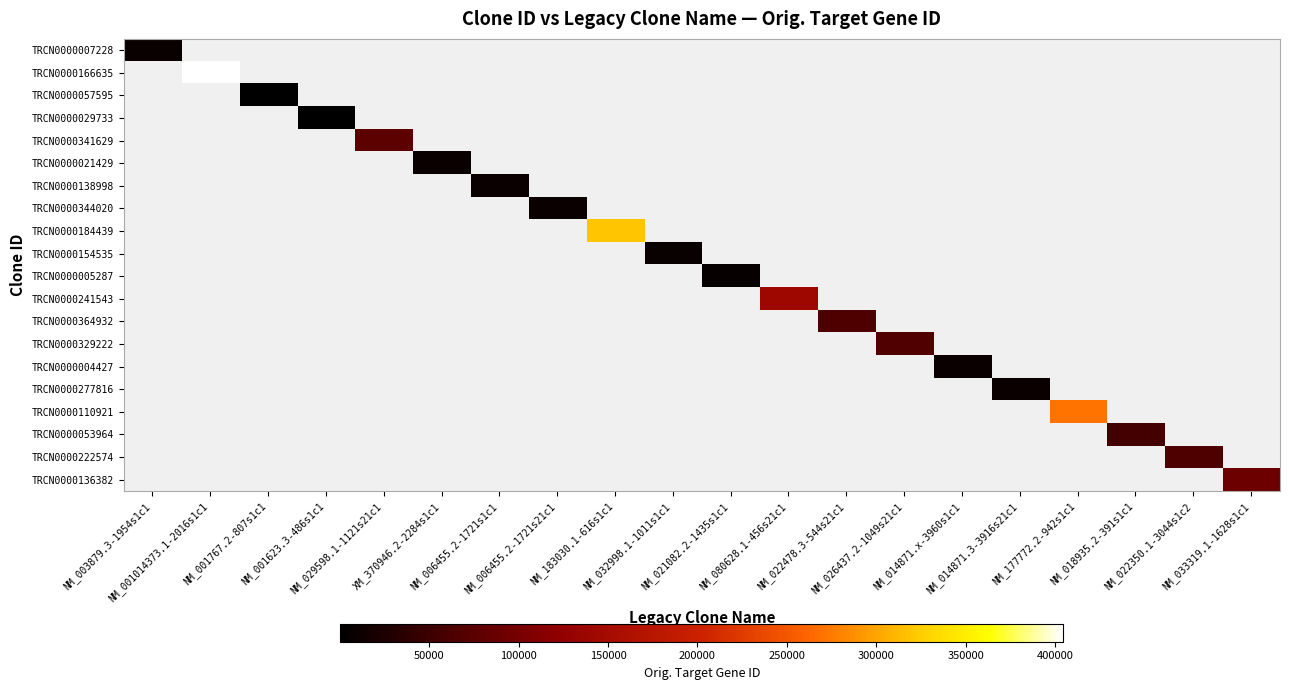

Which category has the highest value across all series?

NM_001014373.1-2016s1c1